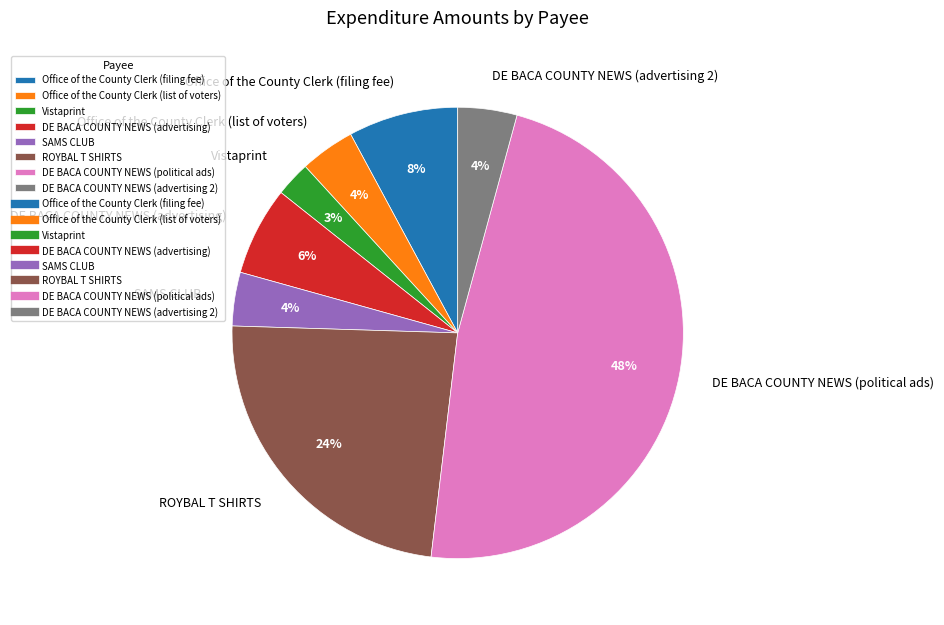

To the nearest percent, what is the difference between the largest and smallest slice percentages?

45%